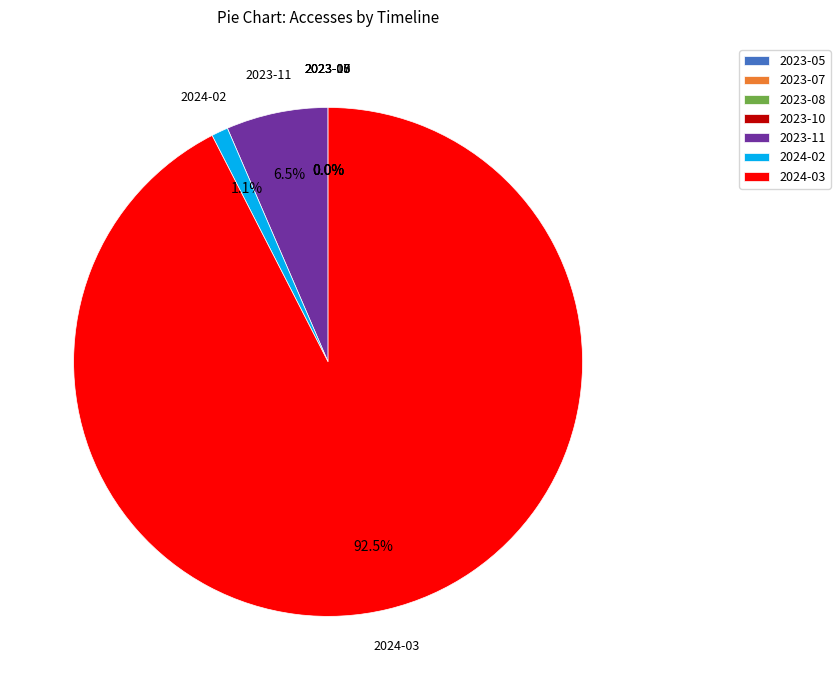

True or false: 2024-02 accounts for 1% of the total.

True